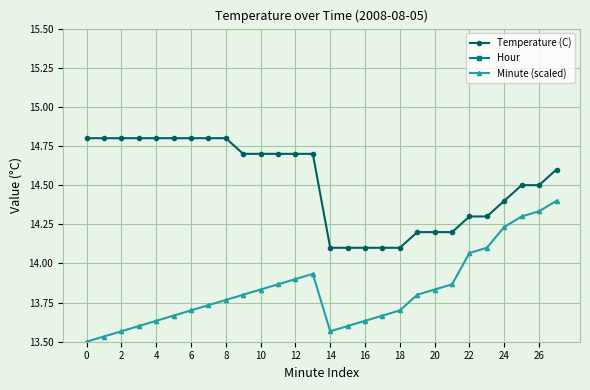

Is the value of Minute (scaled) at 16 greater than the value of Temperature (C) at 6?

No